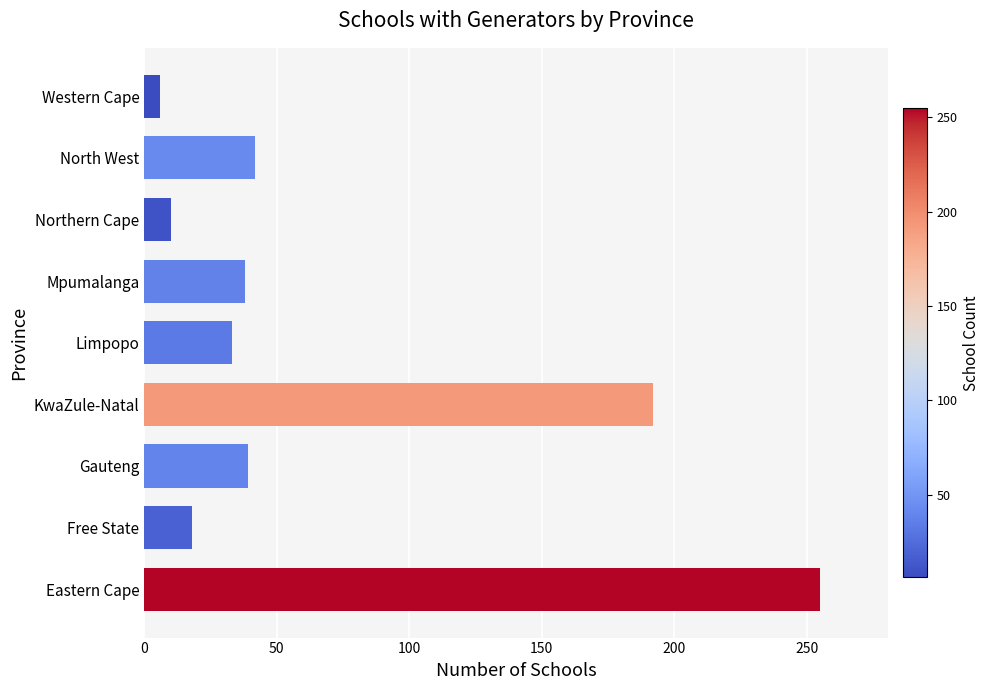

What is the average value?

70